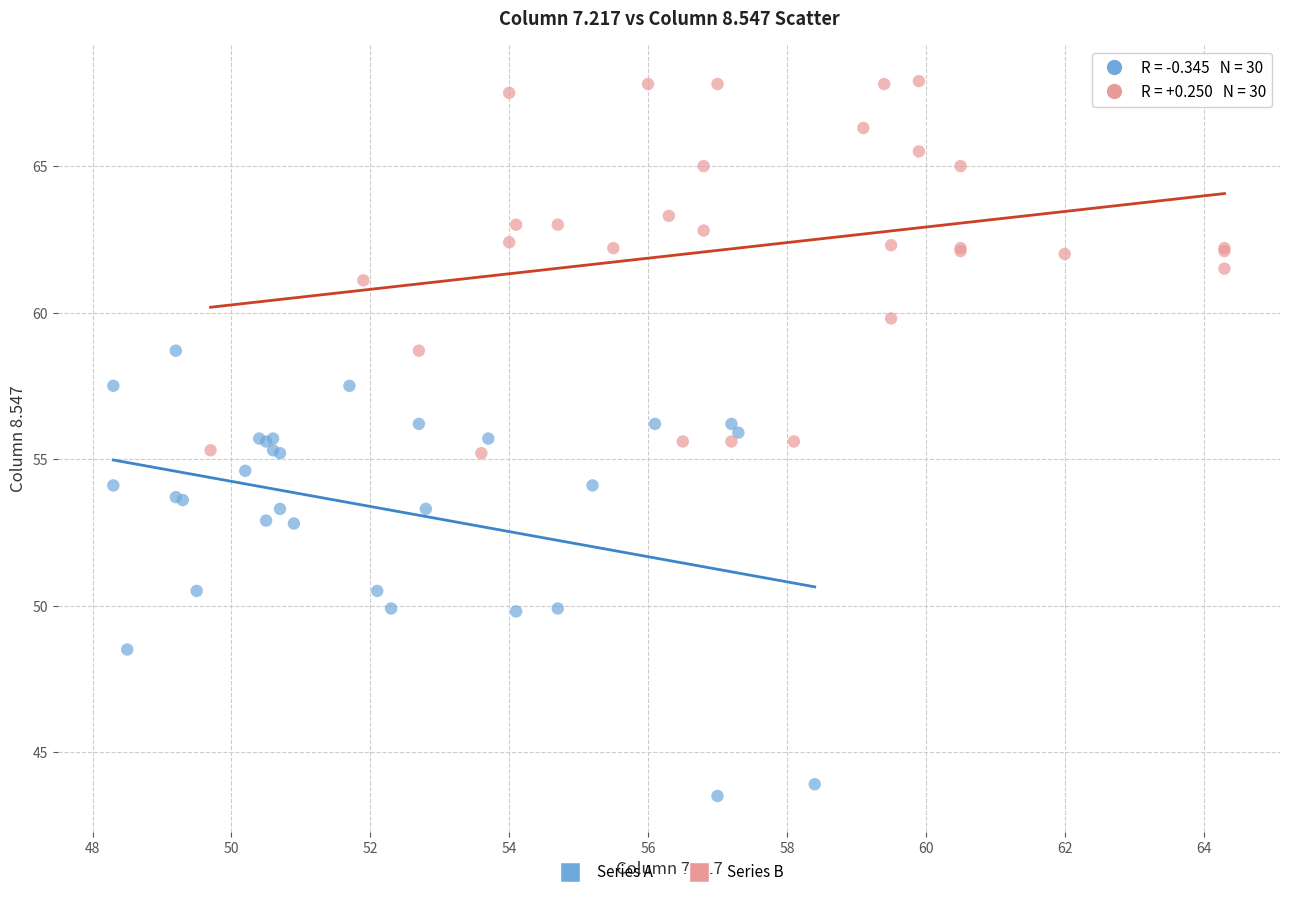

Which series contains the highest Y value?

Series B